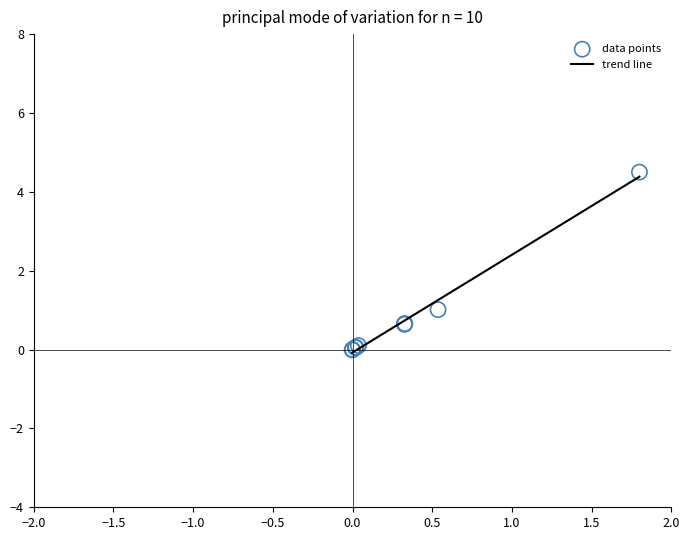

What Y value in the scatter plot is closest to 2?

1.0